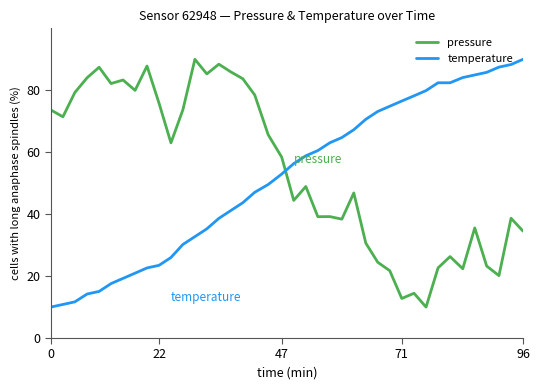

How many lines are shown in the chart?

2